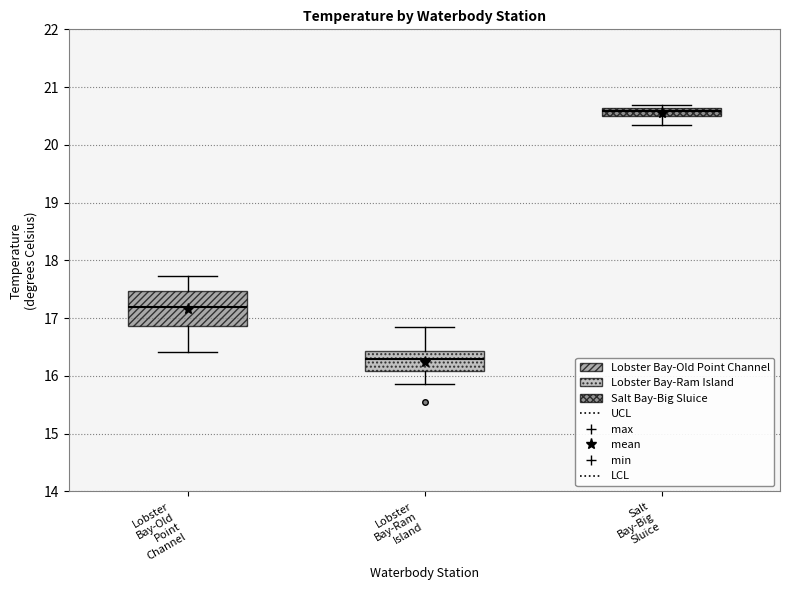

Which box has the highest median line?

Salt Bay-Big Sluice